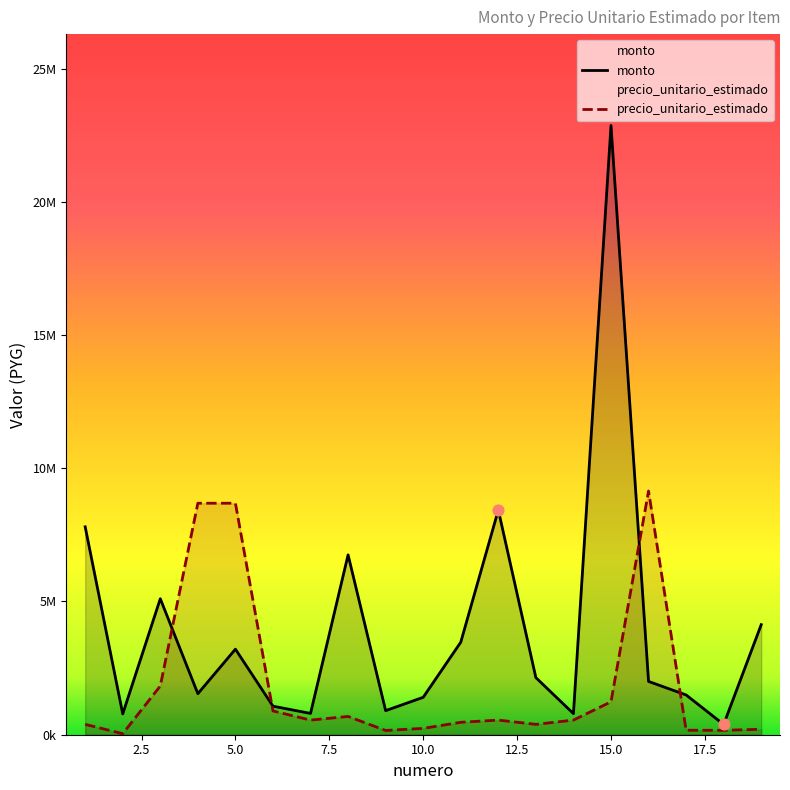

At which category is the sum across all series the highest?

15